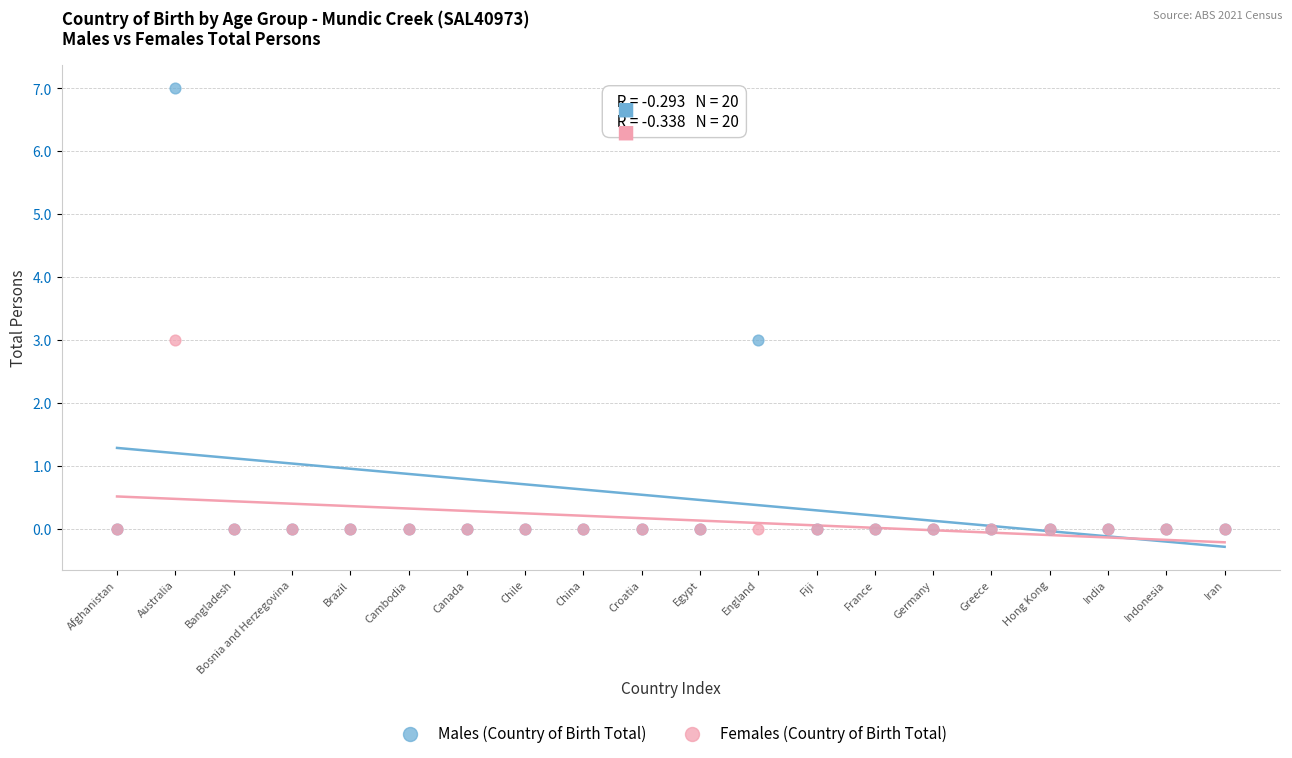

Which series has the widest spread of Y values?

Males (Country of Birth Total)